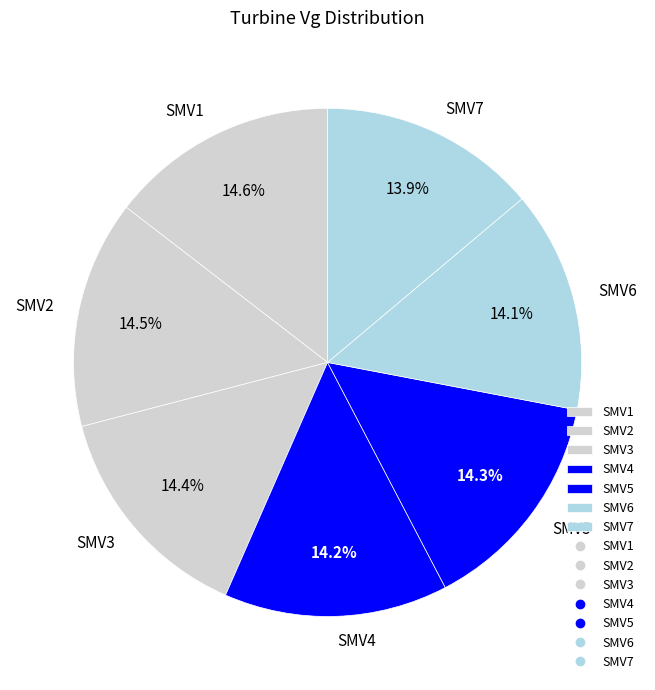

How many slices are in this pie chart?

7